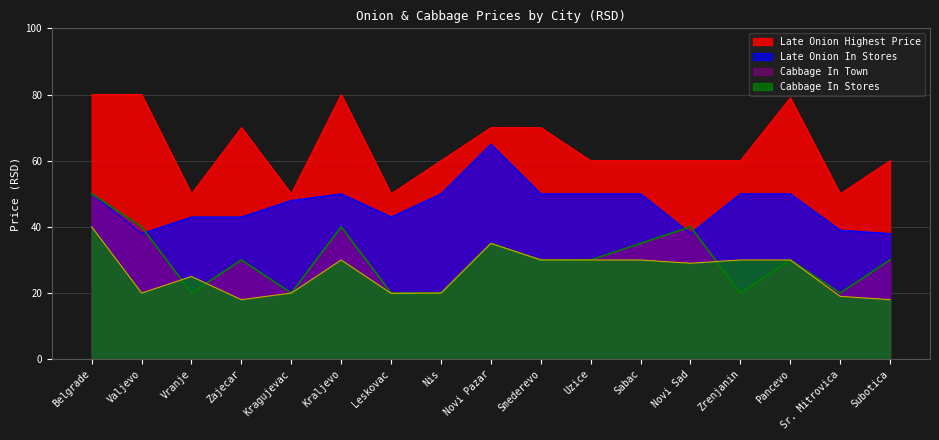

True or false: Late Onion In Stores and Cabbage In Town cross at least once.

True